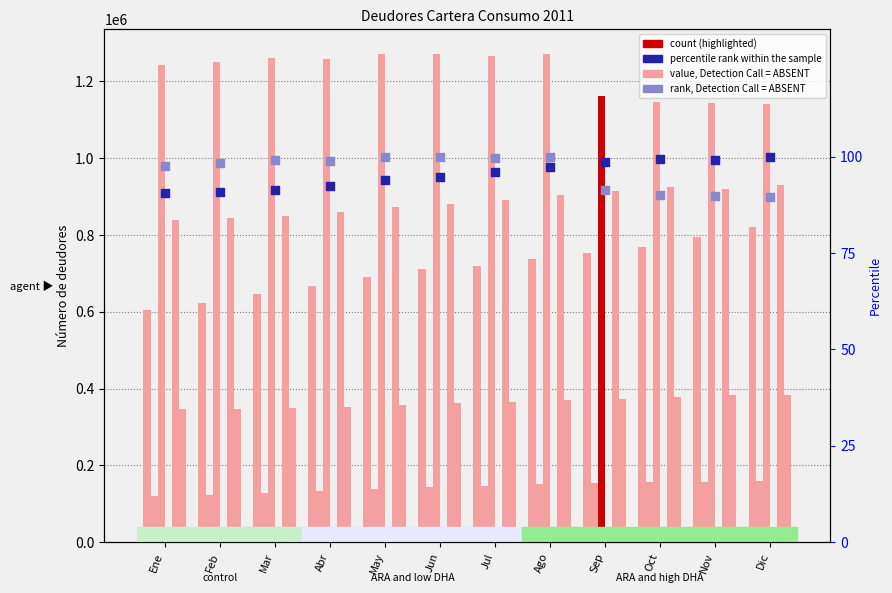

What is the total value across all series at Ene?

3179151